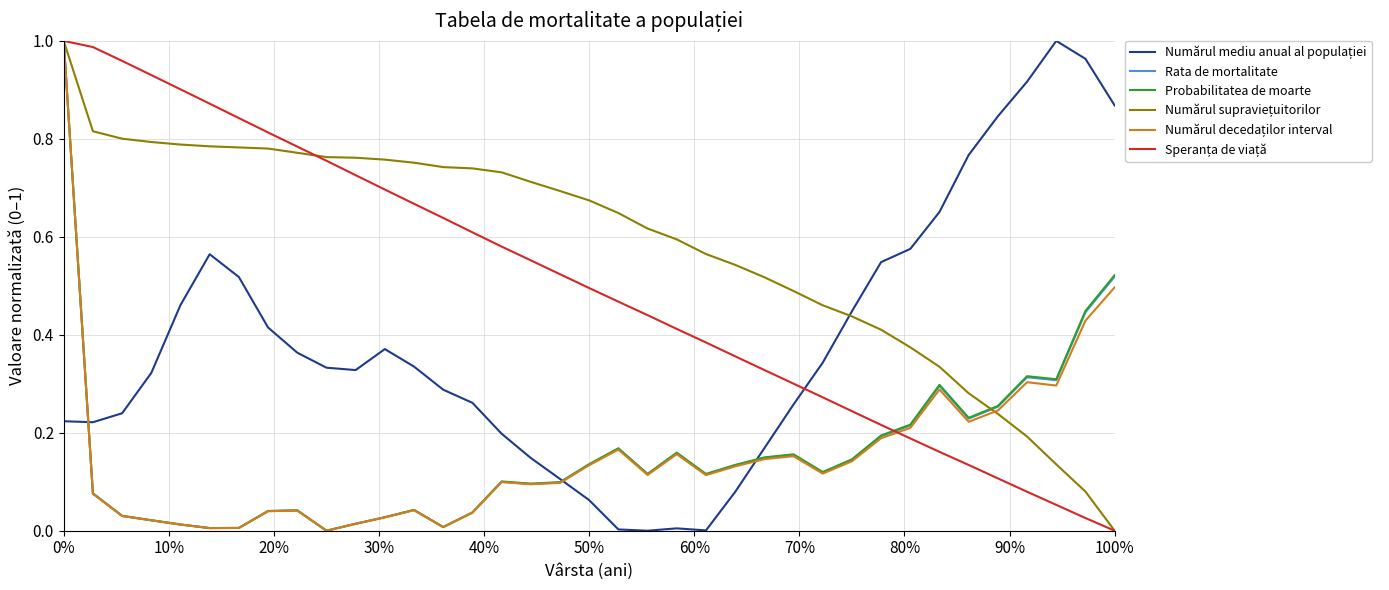

How many values in Rata de mortalitate are above zero?

36